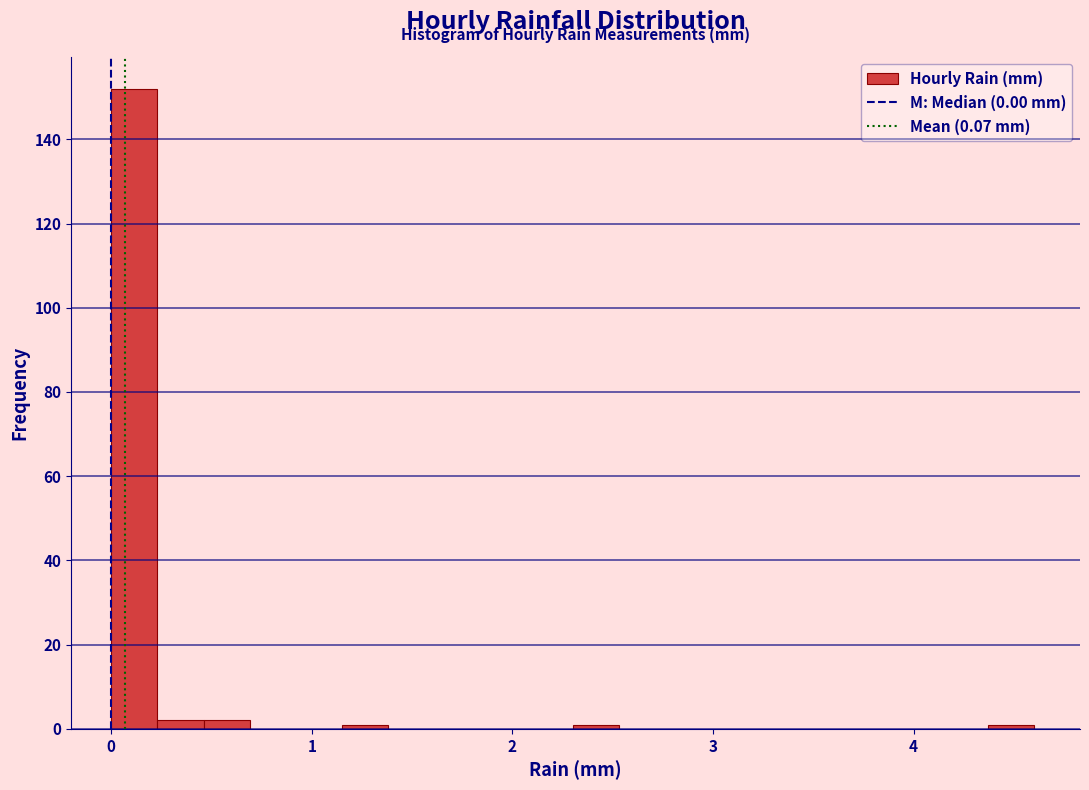

Read against the x-axis, roughly where is the centre of the tallest bar?

0.1